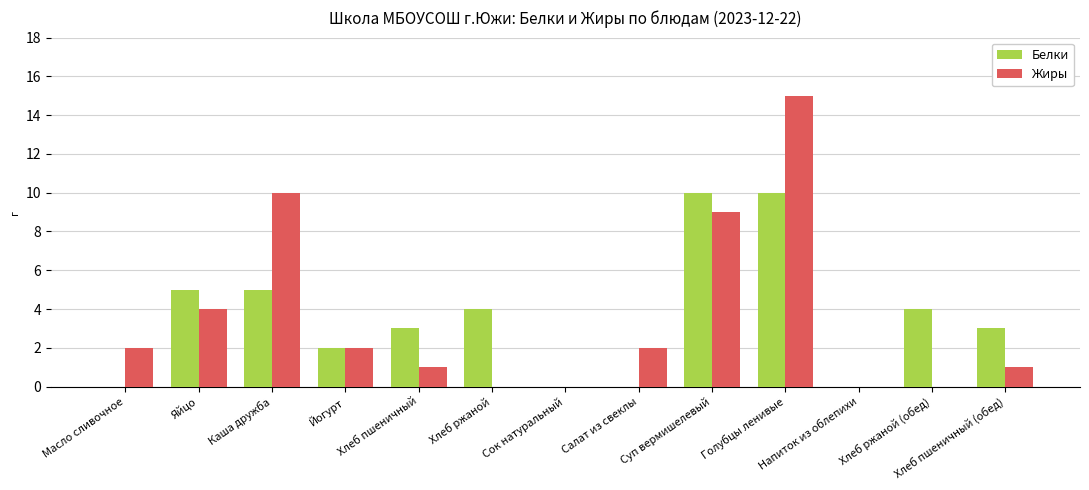

What is the sum of all Белки values?

46